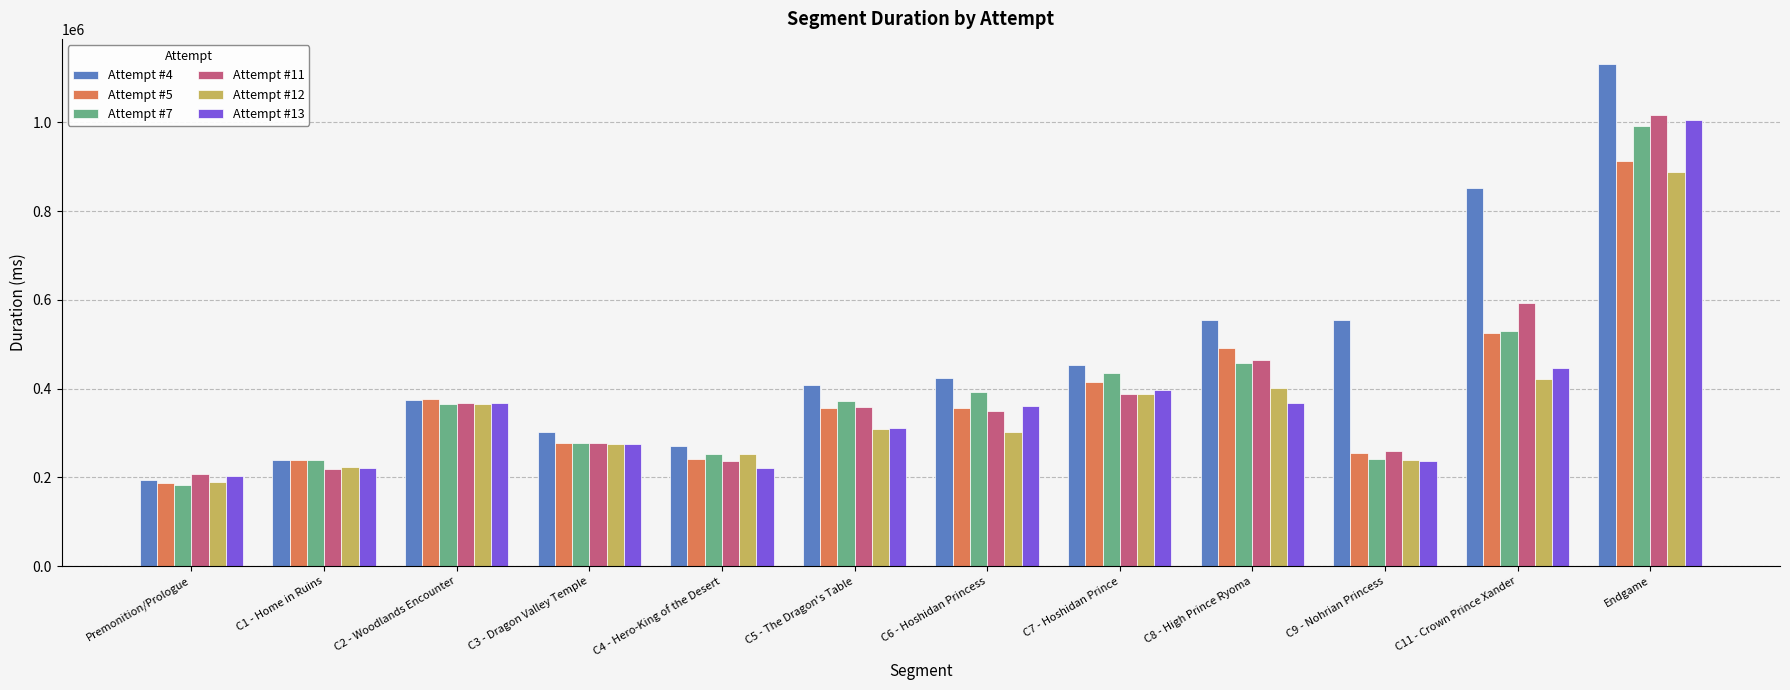

What is the difference between the second highest and second lowest values in the Attempt #7 series?

290212